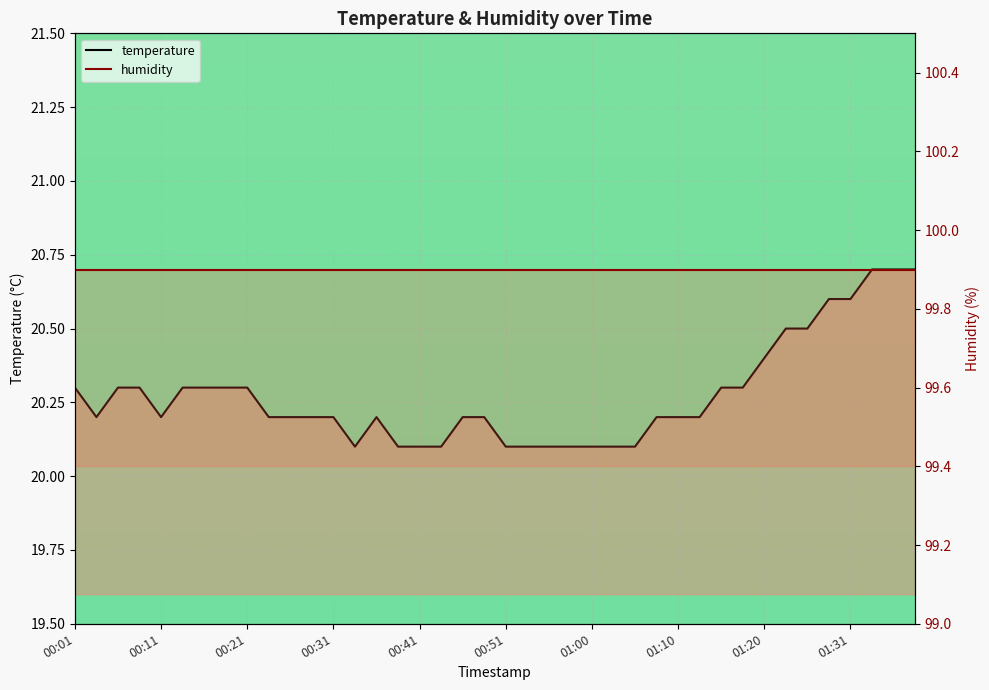

Rank the categories by value from highest to lowest.

01:33, 01:36, 01:38, 01:28, 01:31, 01:23, 01:26, 01:20, 00:01, 00:06, 00:09, 00:14, 00:16, 00:18, 00:21, 01:15, 01:18, 00:04, 00:11, 00:24, 00:26, 00:29, 00:31, 00:36, 00:46, 00:48, 01:08, 01:10, 01:13, 00:33, 00:38, 00:41, 00:43, 00:51, 00:53, 00:55, 00:58, 01:00, 01:03, 01:05